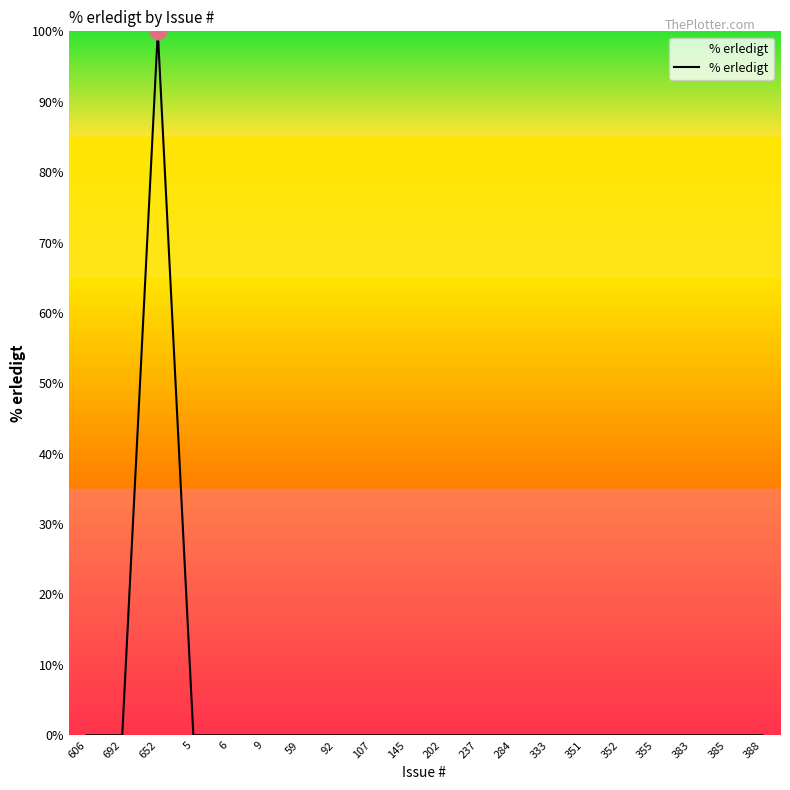

True or false: the data shows -57 at 202.

False